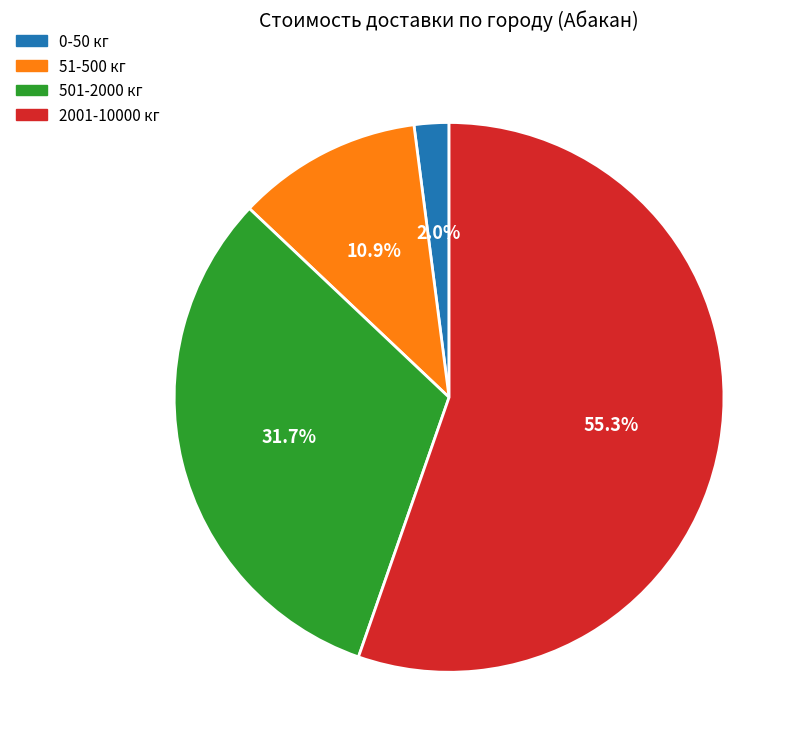

To the nearest percent, what is the average slice percentage?

25%